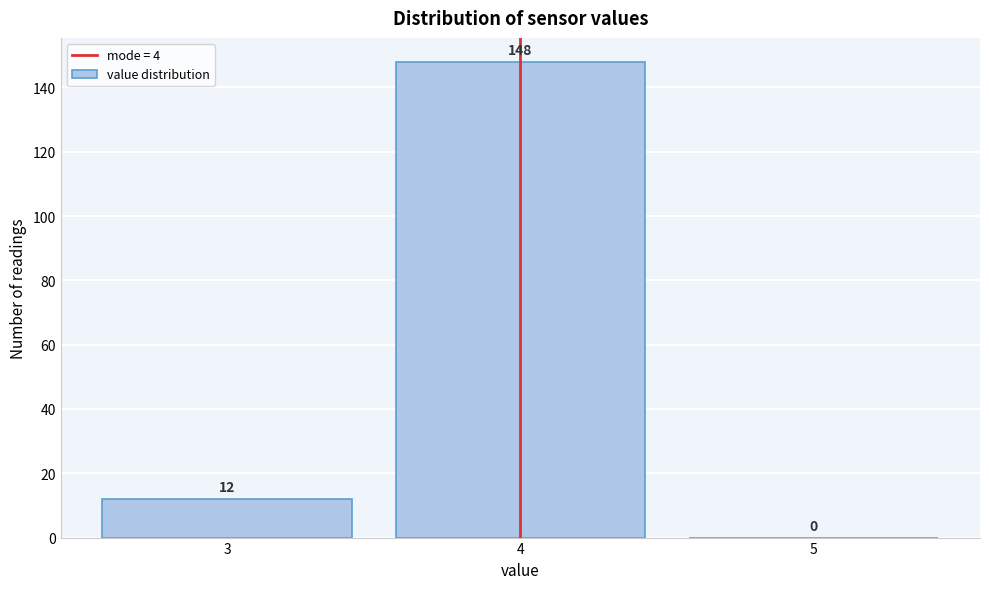

Reading left to right, transcribe this chart: for each bar, give the range it covers on the x-axis and its height.

2.5 to 3.5: 12
3.5 to 4.5: 148
4.5 to 5.5: 0